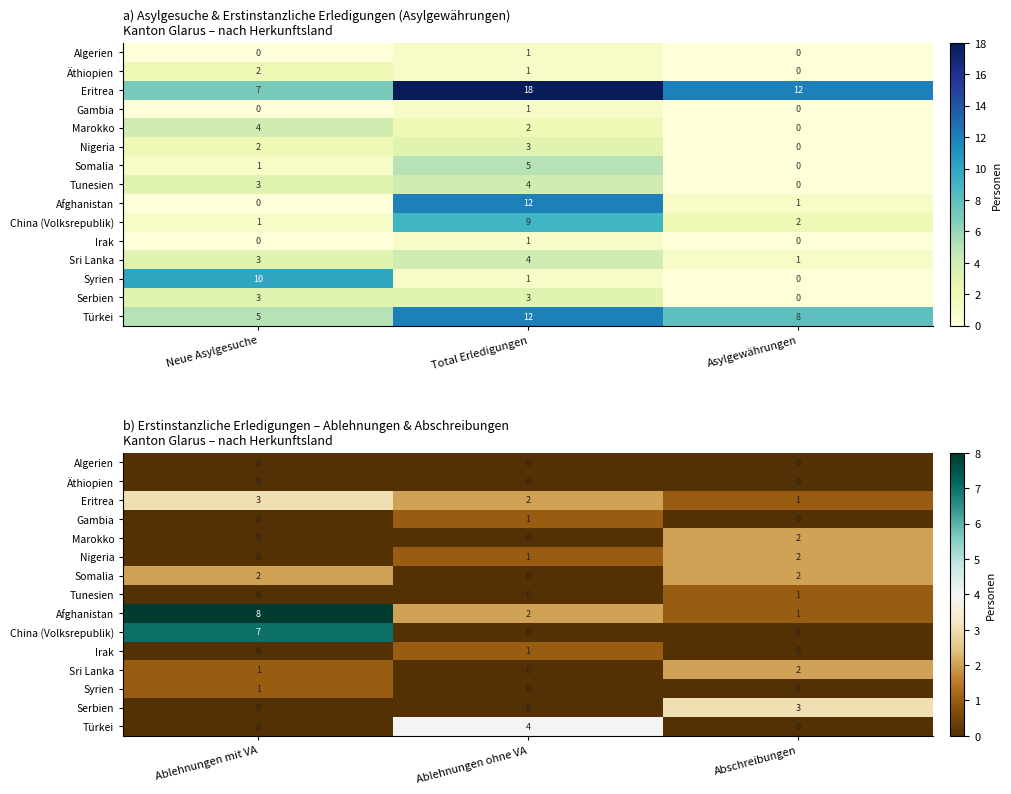

Which series changed the most between Ablehnungen mit VA and Ablehnungen ohne VA?

China (Volksrepublik)